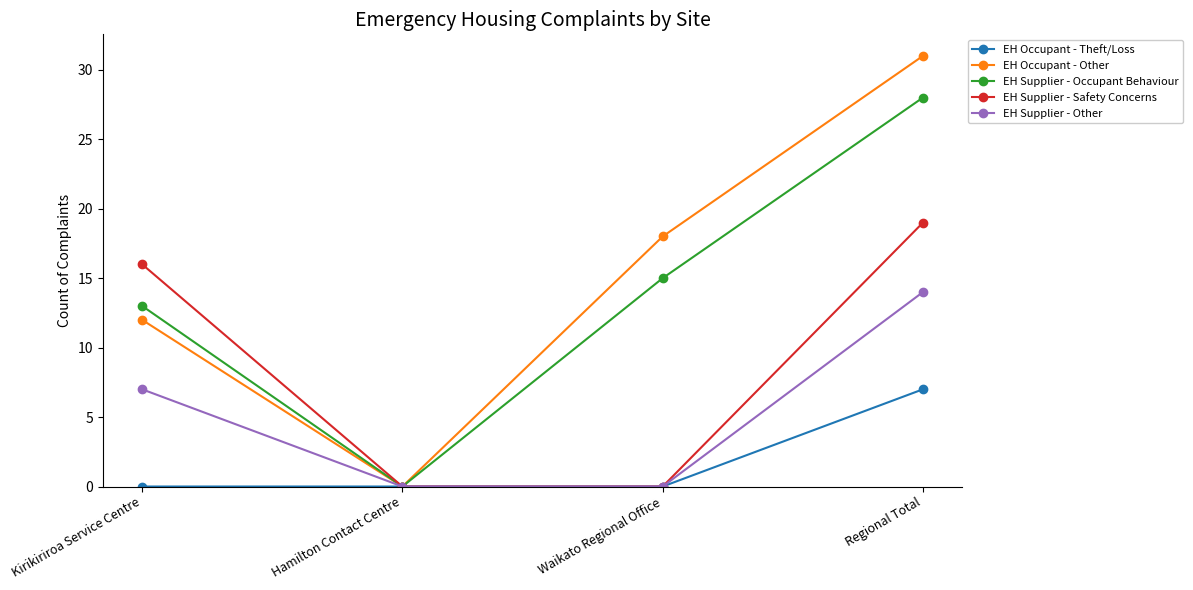

List the series in order of their peak value, highest first.

EH Occupant - Other, EH Supplier - Occupant Behaviour, EH Supplier - Safety Concerns, EH Supplier - Other, EH Occupant - Theft/Loss